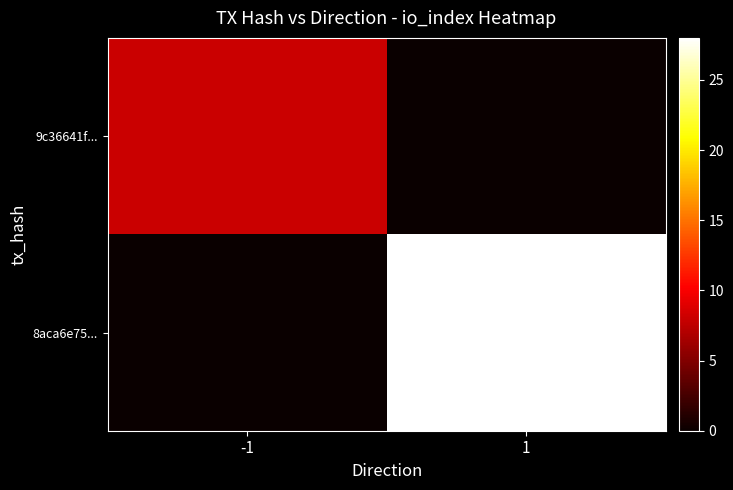

At which category is the sum across all series the highest?

1